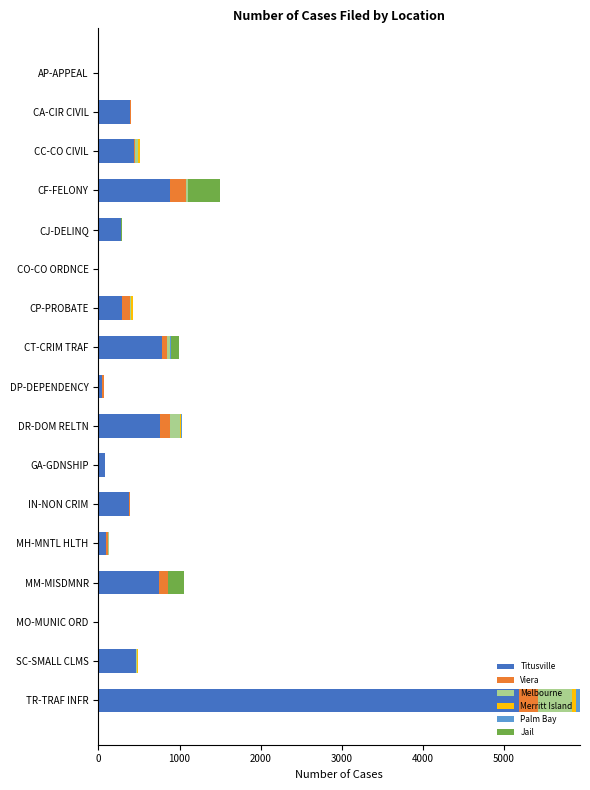

At which category is the sum across all series the highest?

TR-TRAF INFR